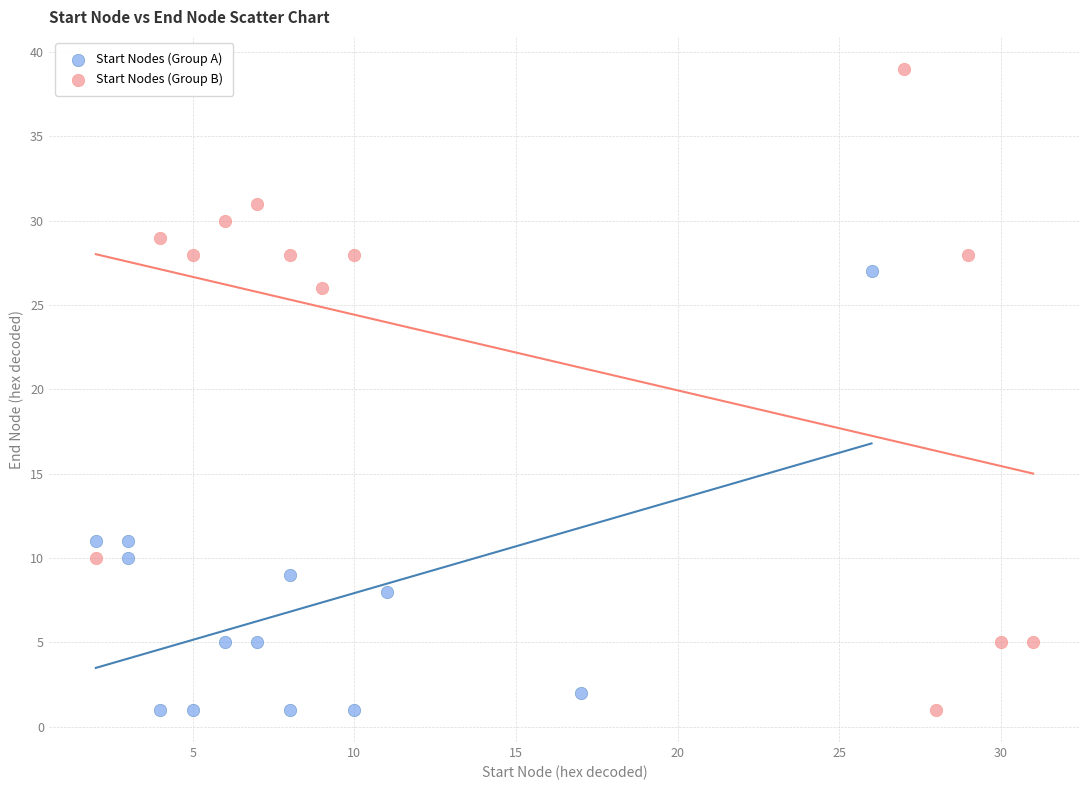

Which series contains the highest Y value?

Start Nodes (Group B)